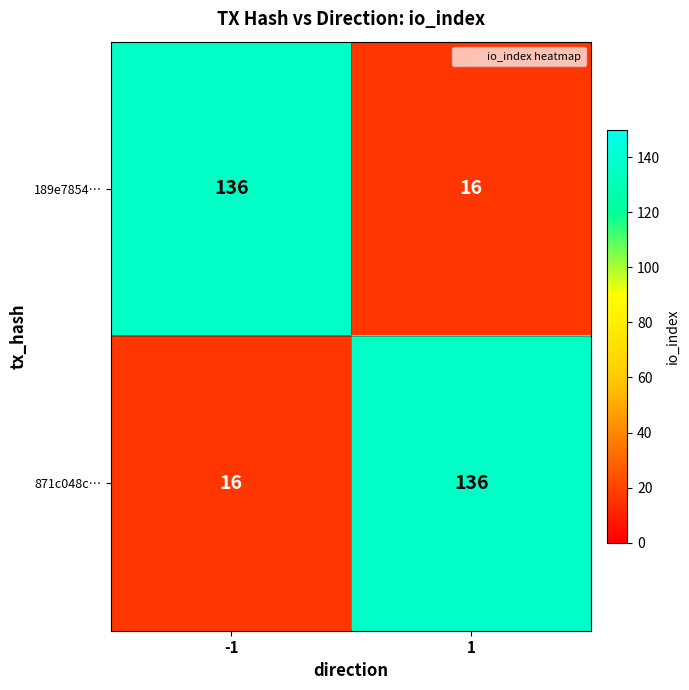

What is the difference between the 871c048c… values at 1 and -1?

120